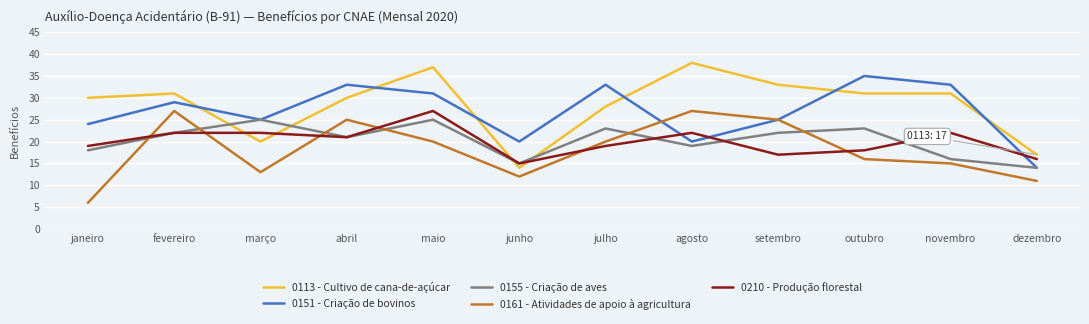

Which series changed the most between janeiro and maio?

0161 - Atividades de apoio à agricultura